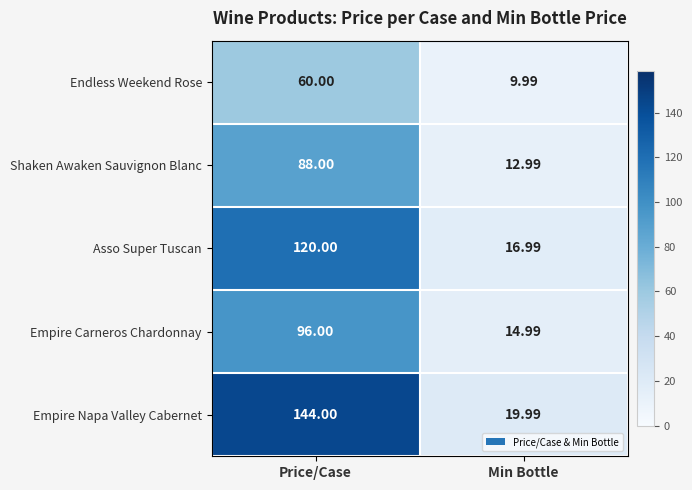

Which series has the largest total across all categories?

Empire Napa Valley Cabernet